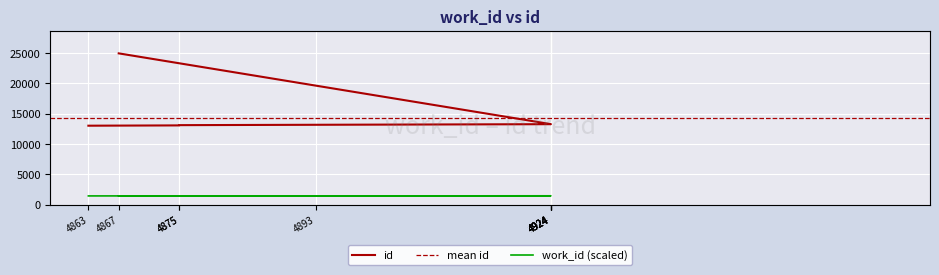

How many data points are less than 13261?

5